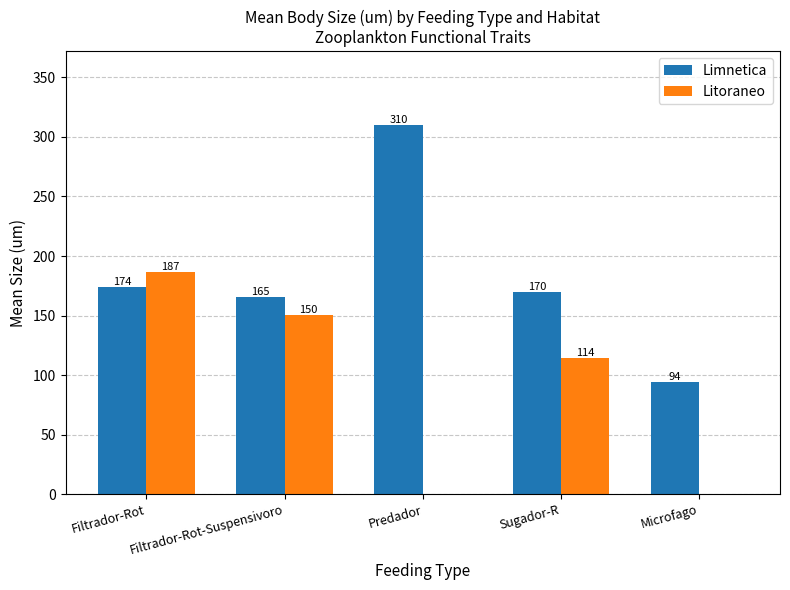

Where does the Litoraneo series first go above 114?

Filtrador-Rot